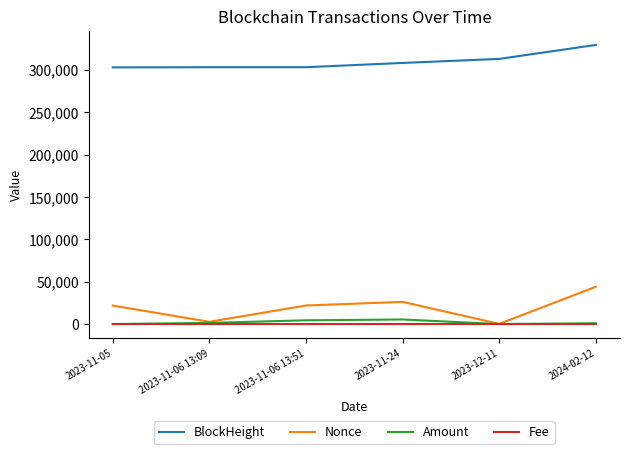

Which category has the highest value across all series?

2024-02-12